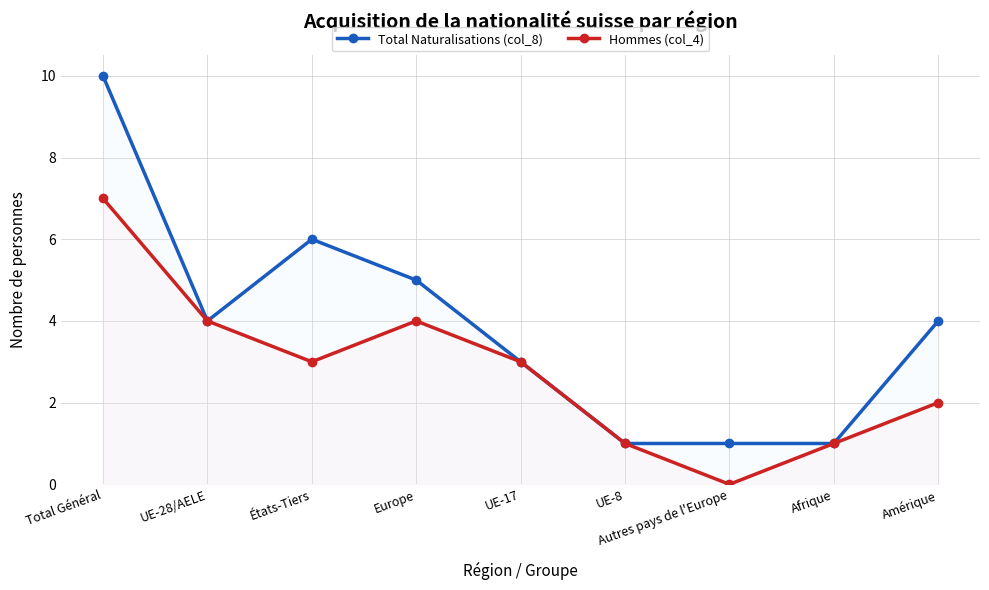

True or false: Hommes (col_4) and Total Naturalisations (col_8) cross at least once.

False